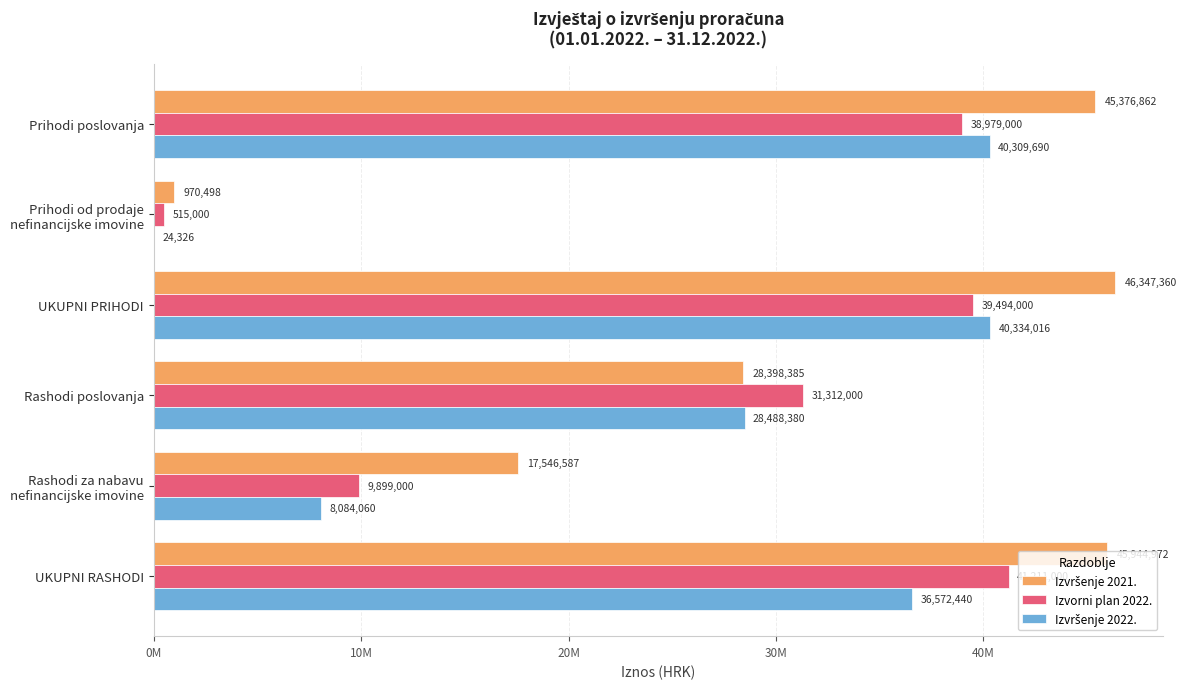

Does the chart contain any negative values?

No